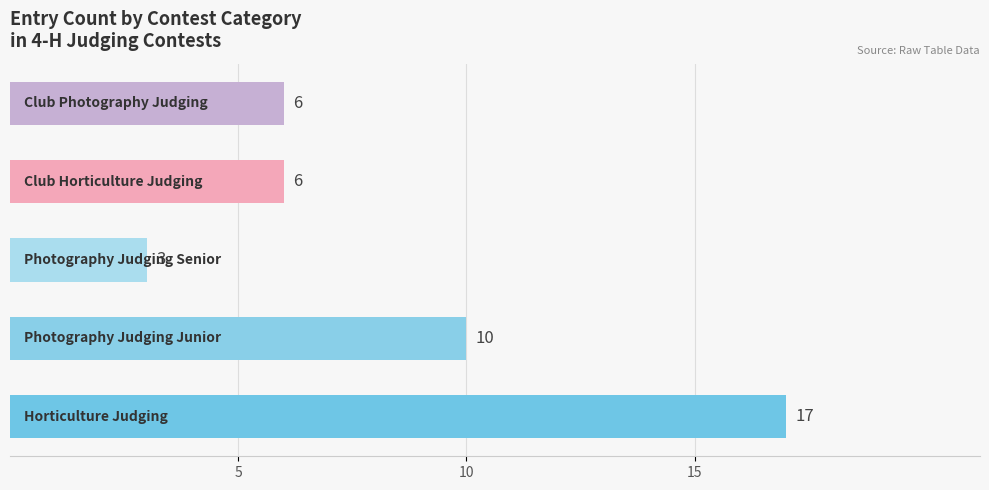

What is the difference between the maximum and minimum values?

14